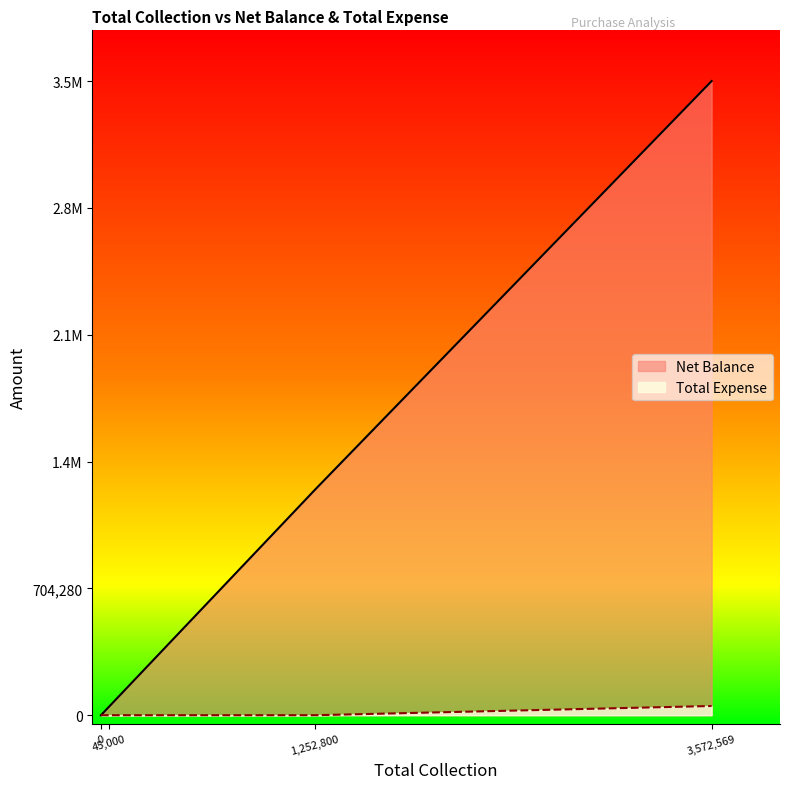

Does the chart have visible grid lines?

No